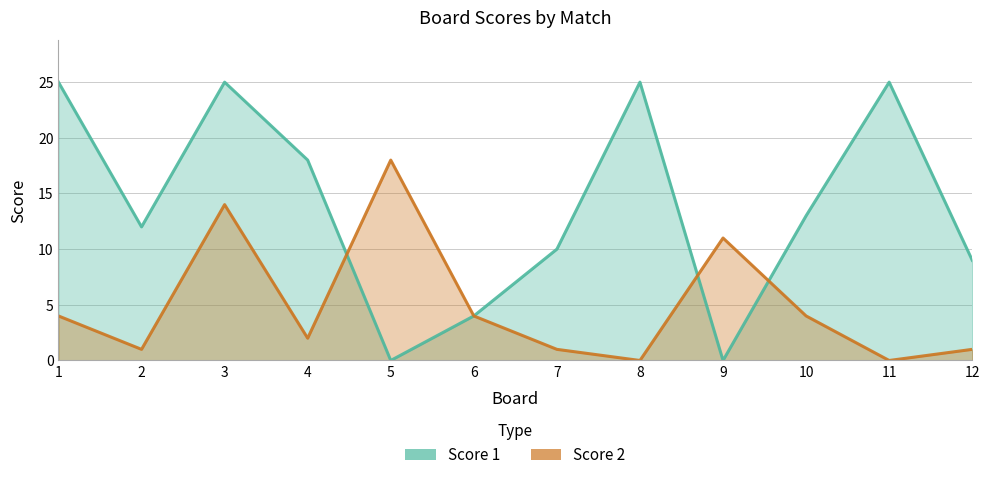

How many distinct data groups are displayed?

2